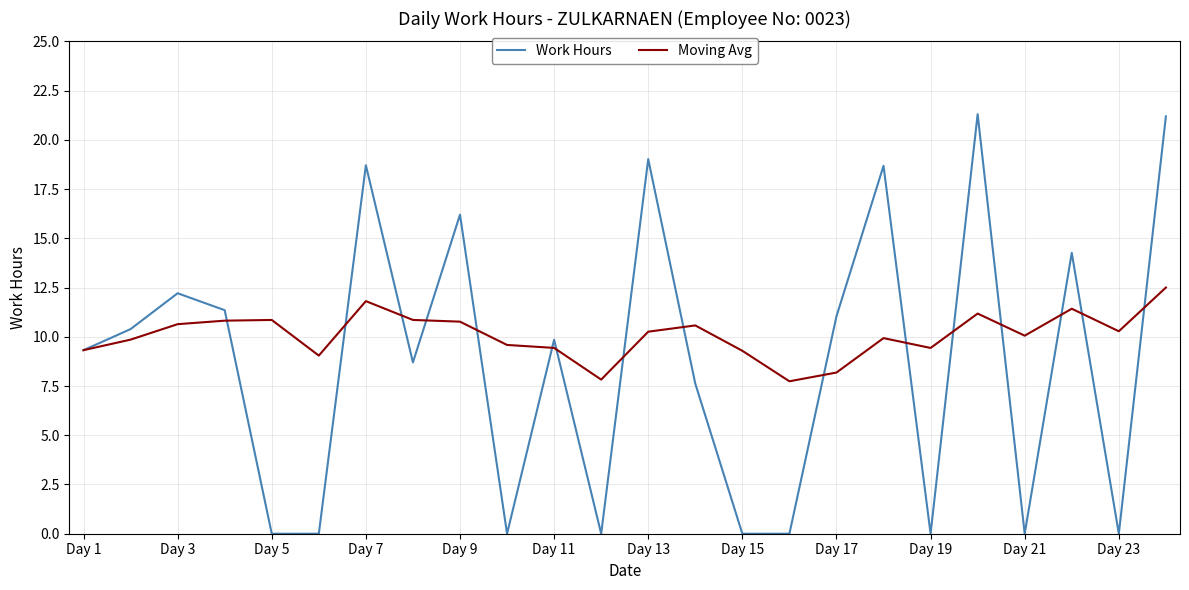

Rank the series by their maximum value, from lowest to highest.

Moving Avg, Work Hours